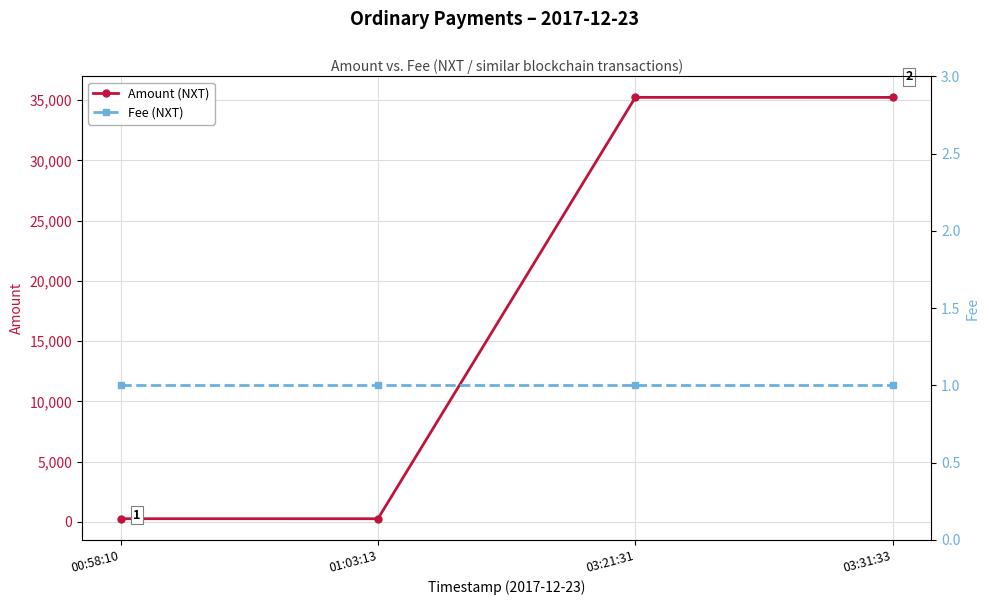

True or false: Amount (NXT) and Fee (NXT) intersect in this chart.

False